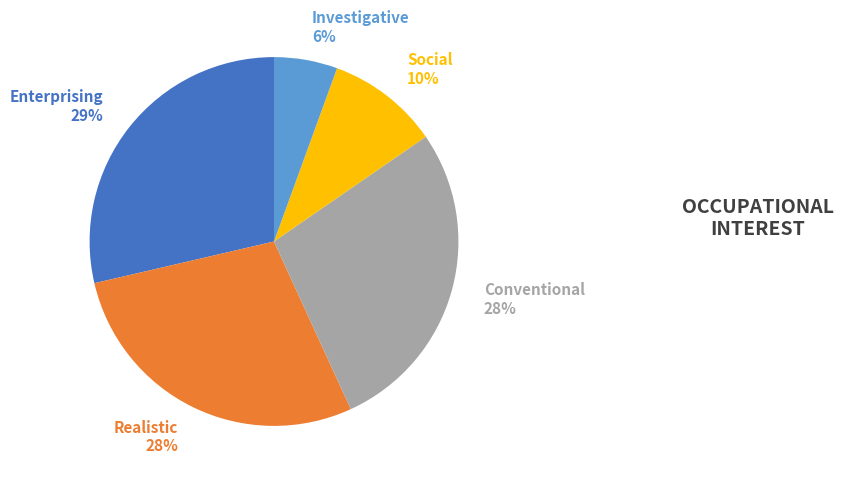

Which category has the smallest portion of the pie?

Investigative